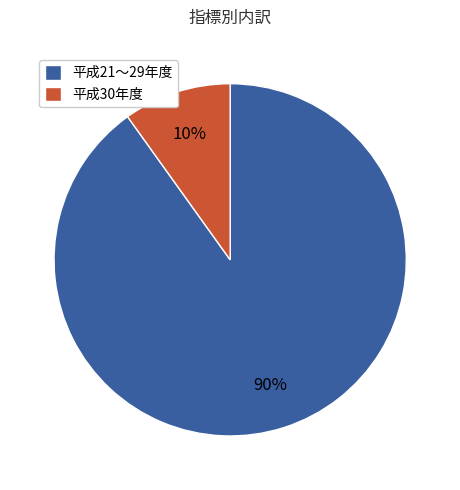

Which slice is the largest?

平成21〜29年度